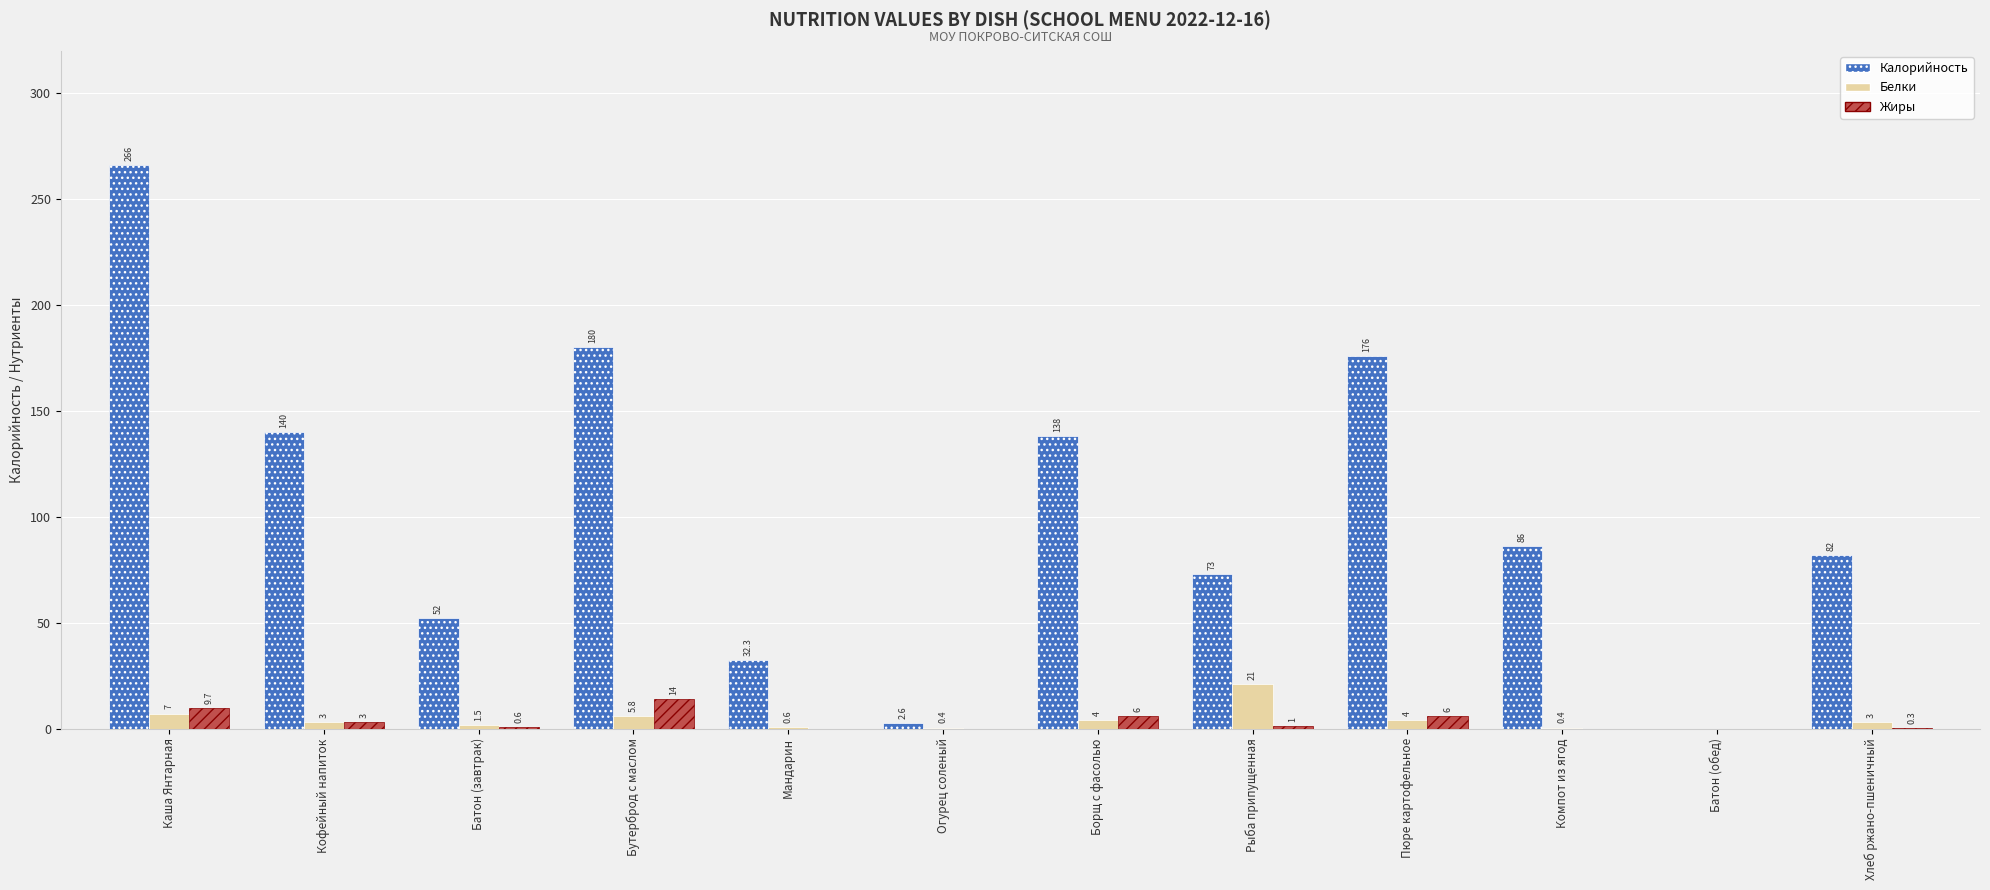

What is the maximum value shown in the chart?

266.0